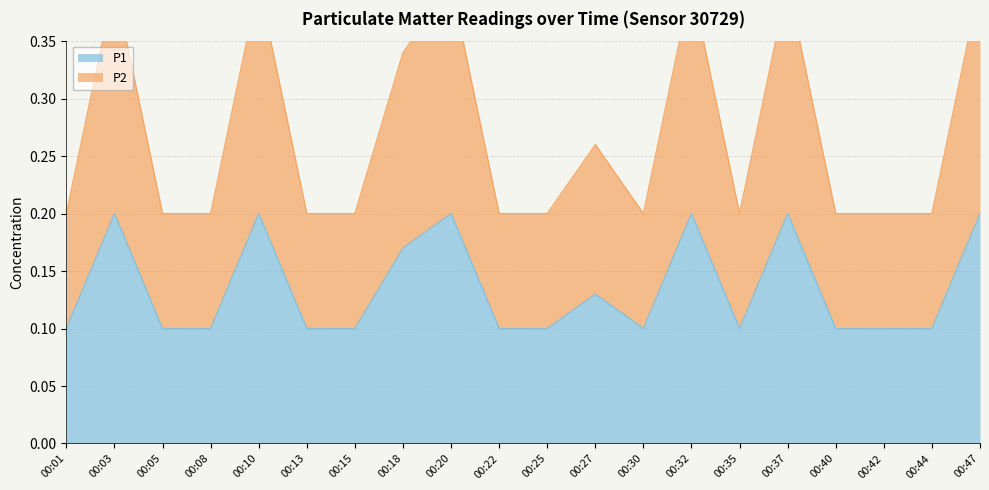

What is the sum of the P1 values at 00:25 and 00:37?

0.3